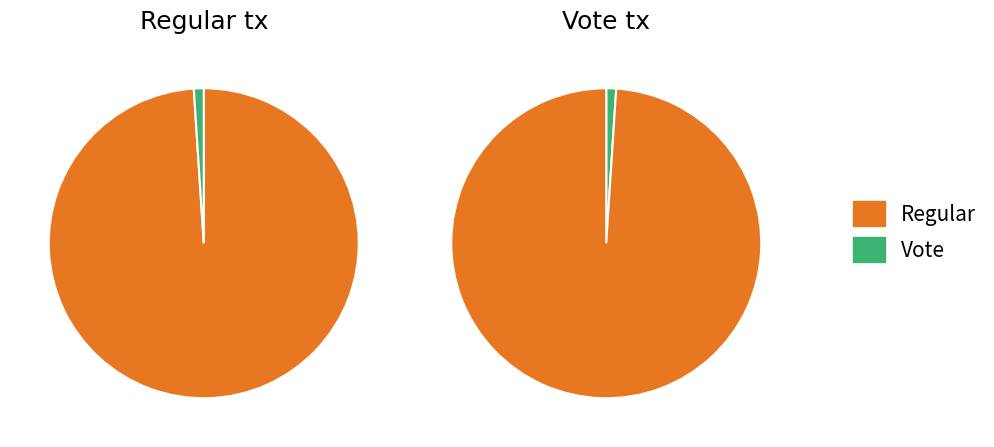

Combined, do Vote and Regular account for over 50%?

Yes